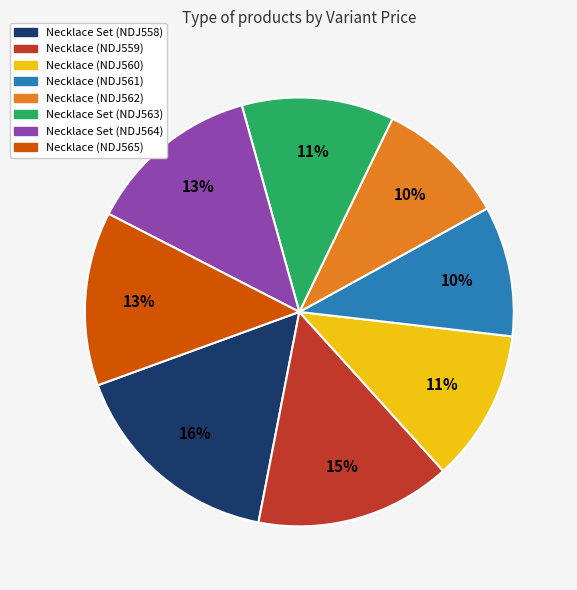

To the nearest percent, what is the difference between the Necklace (NDJ559) and Necklace Set (NDJ564) slice percentages?

2%